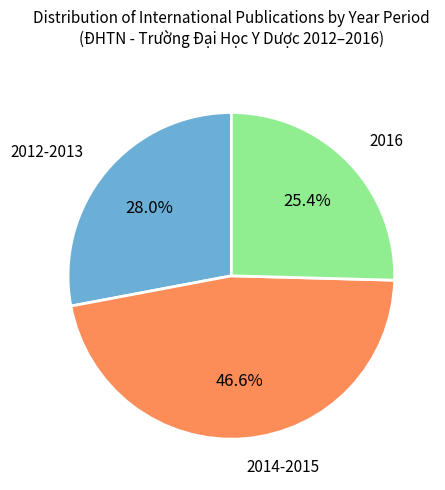

Is there any slice that represents more than half of the pie?

No